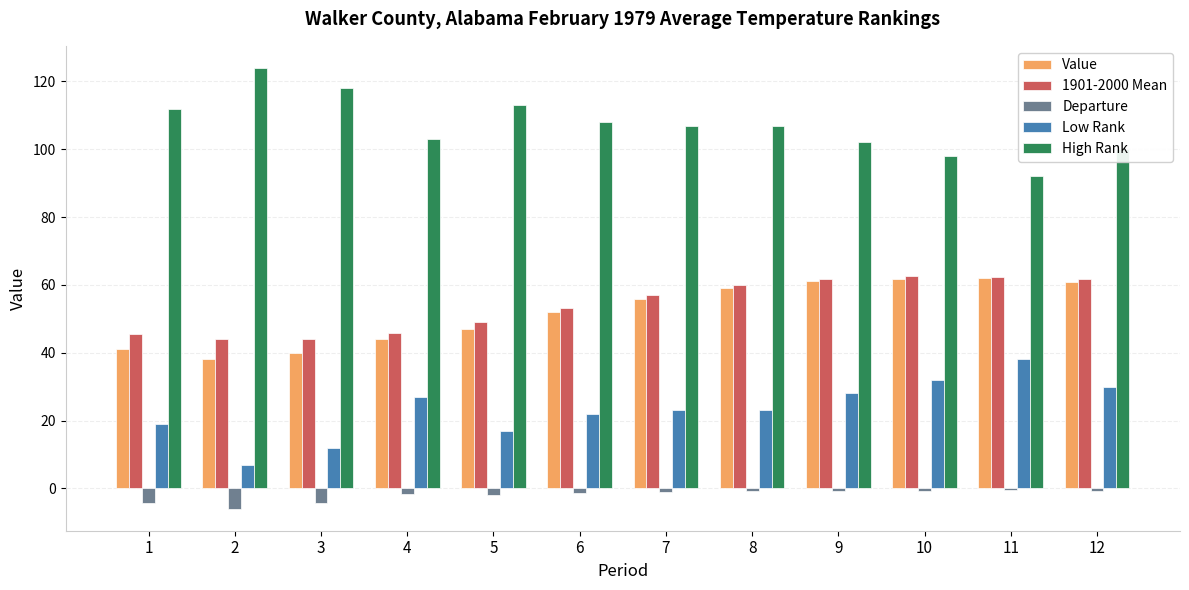

What is the spread (max minus min) of values at 10?

98.7